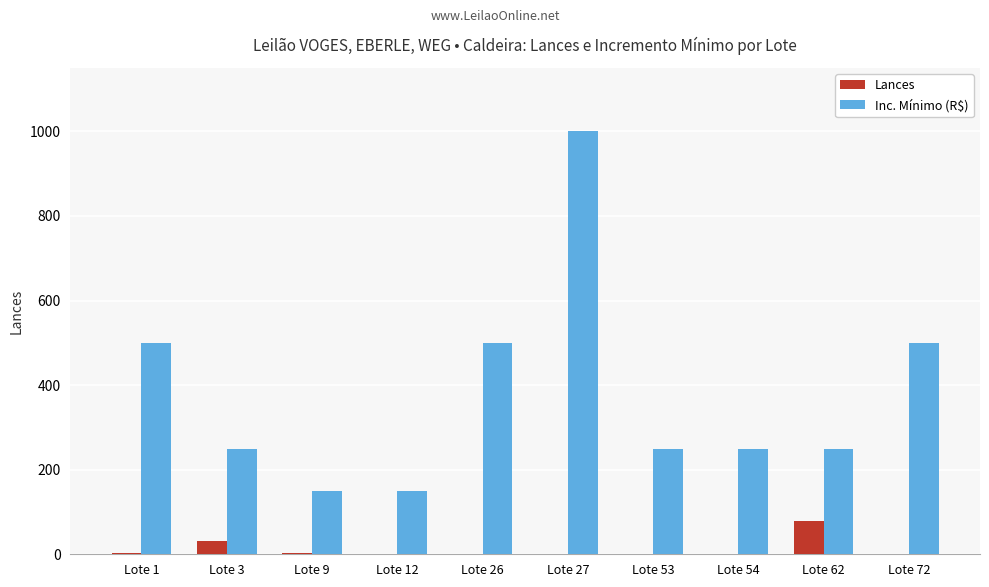

At which label does Inc. Mínimo (R$) reach its peak?

Lote 27